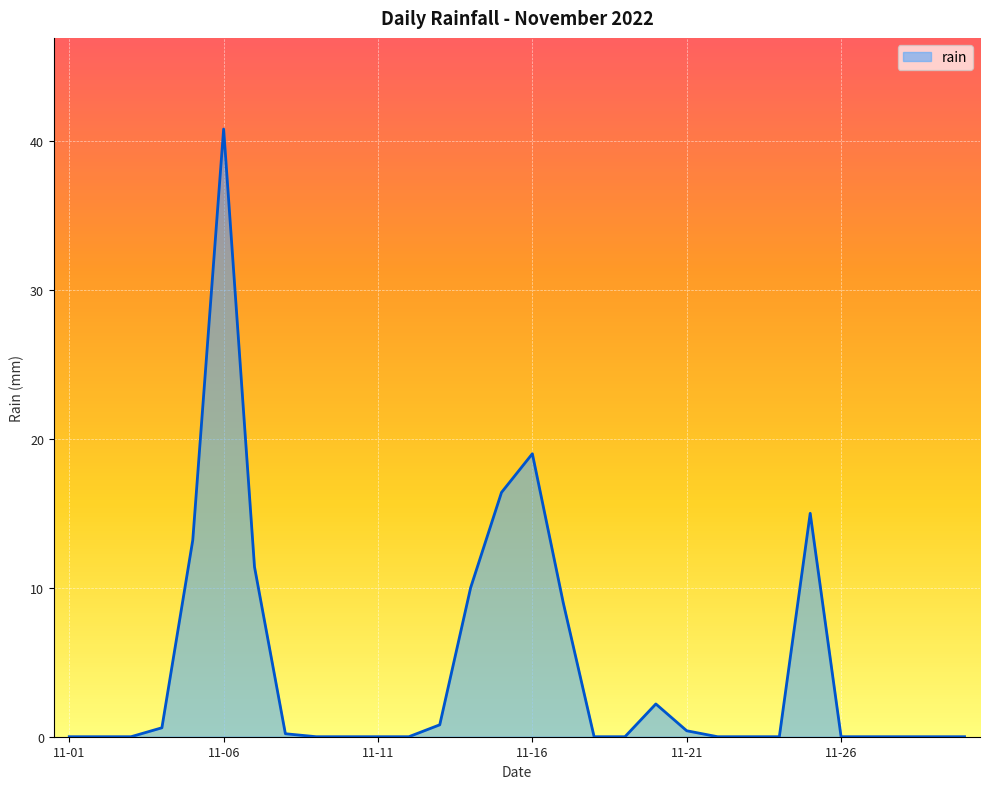

How many lines are shown in the chart?

1